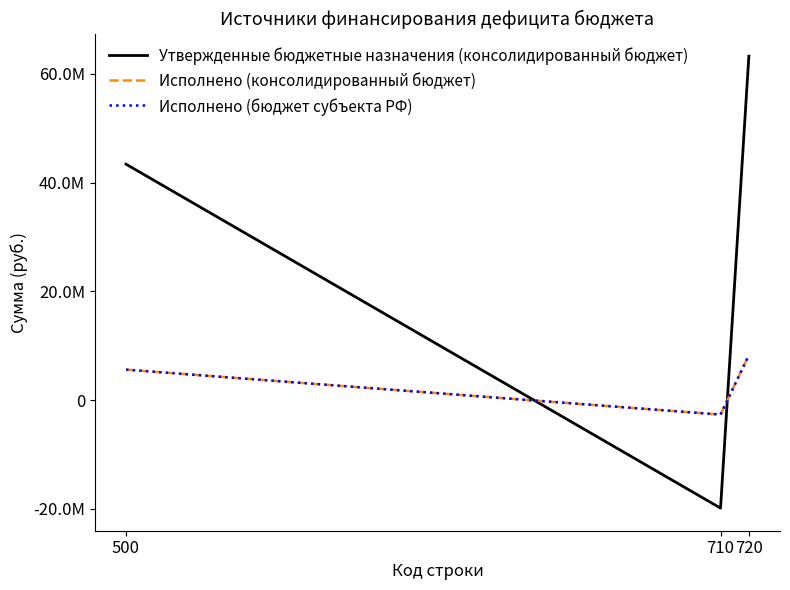

Which series changed the most between 500 and 720?

Утвержденные бюджетные назначения (консолидированный бюджет)